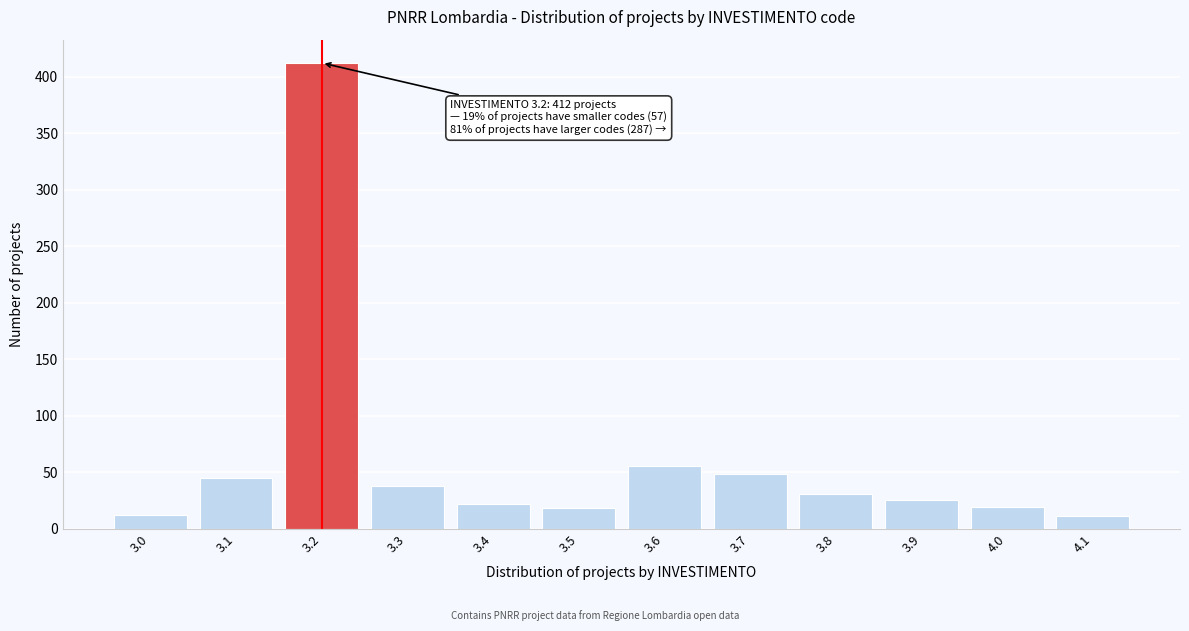

The value at 3.9 is 25. True or false?

True